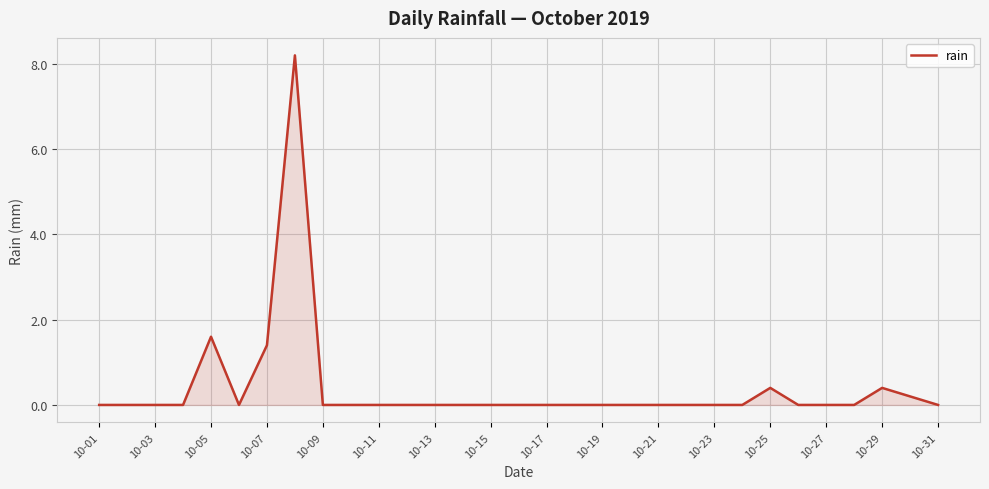

How many lines are shown in the chart?

1